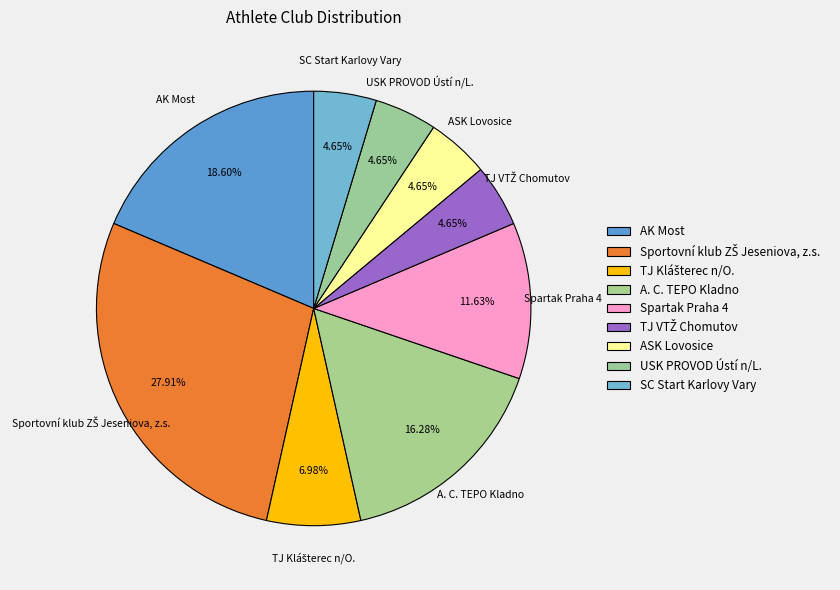

How many segments does this pie chart have?

9